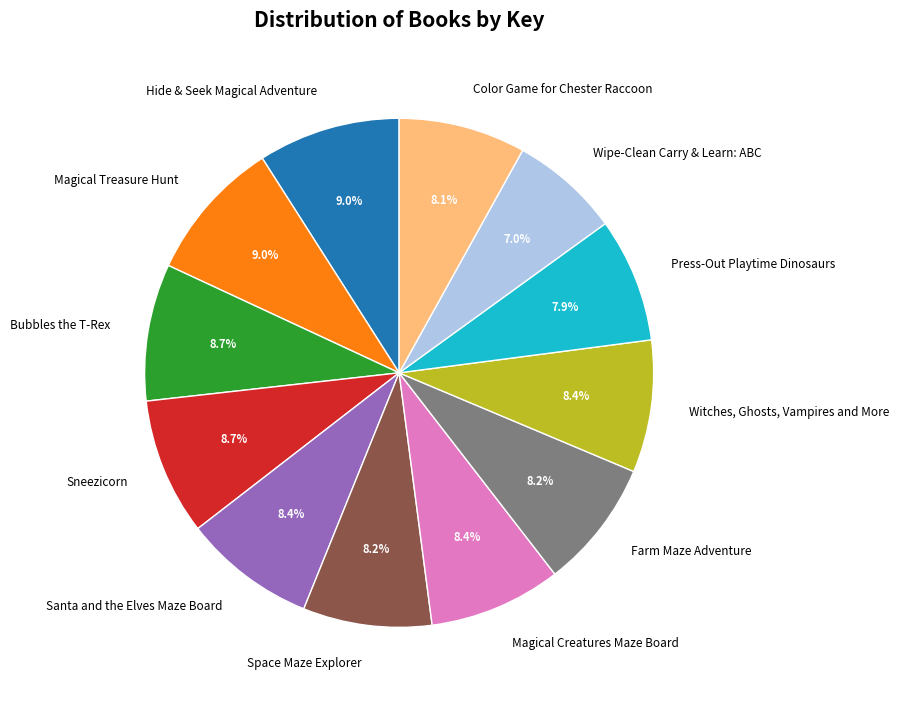

How many slices are in this pie chart?

12